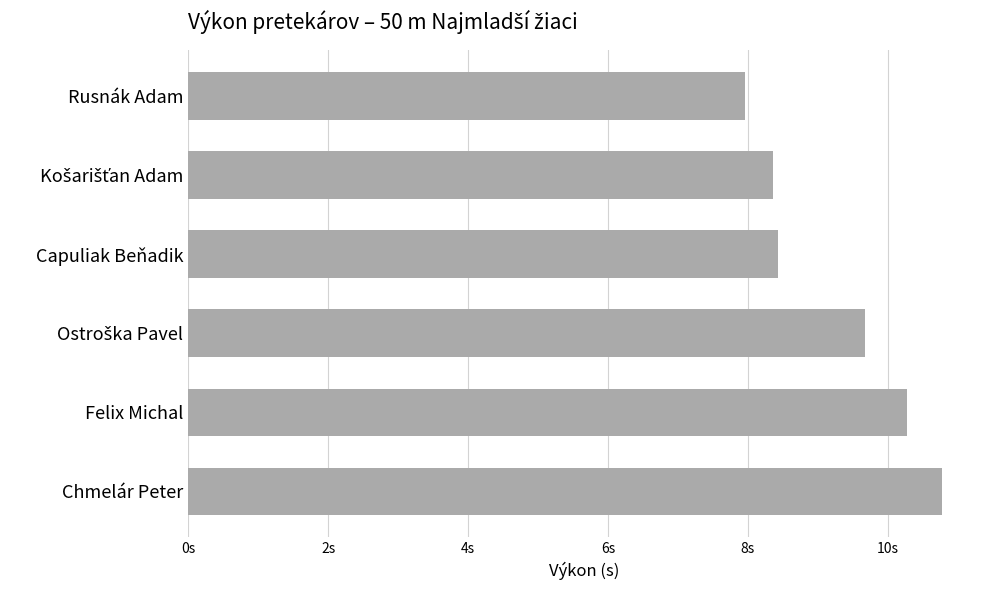

Are the bars horizontal?

Yes